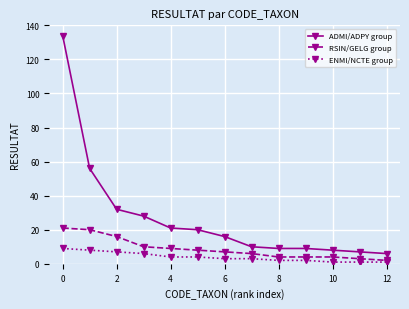

Which series has the largest total across all categories?

ADMI/ADPY group